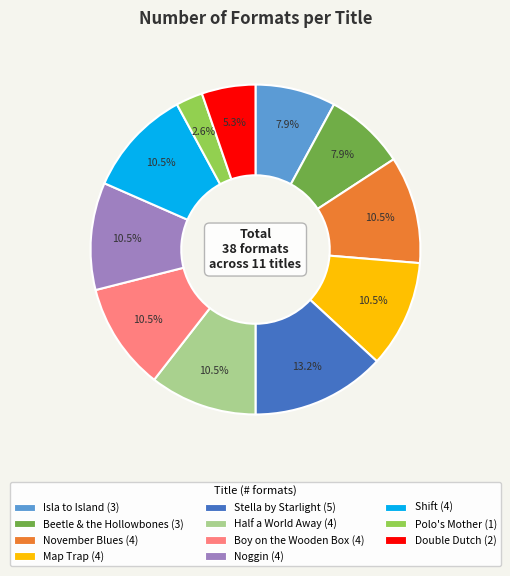

Which has a higher value, November Blues (4) or Stella by Starlight (5)?

Stella by Starlight (5)